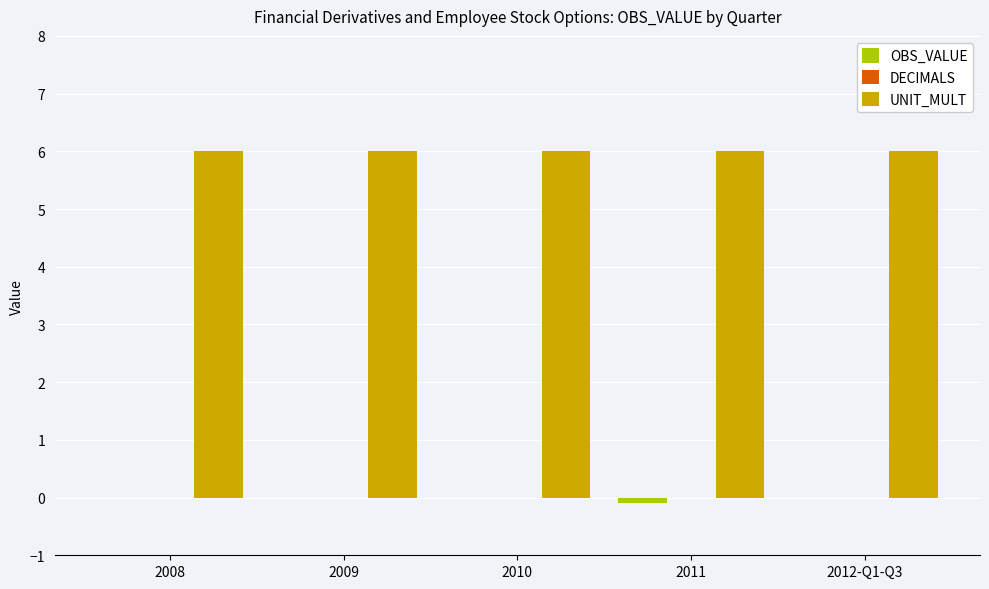

Is the value of UNIT_MULT at 2010 greater than the value of OBS_VALUE at 2009?

Yes